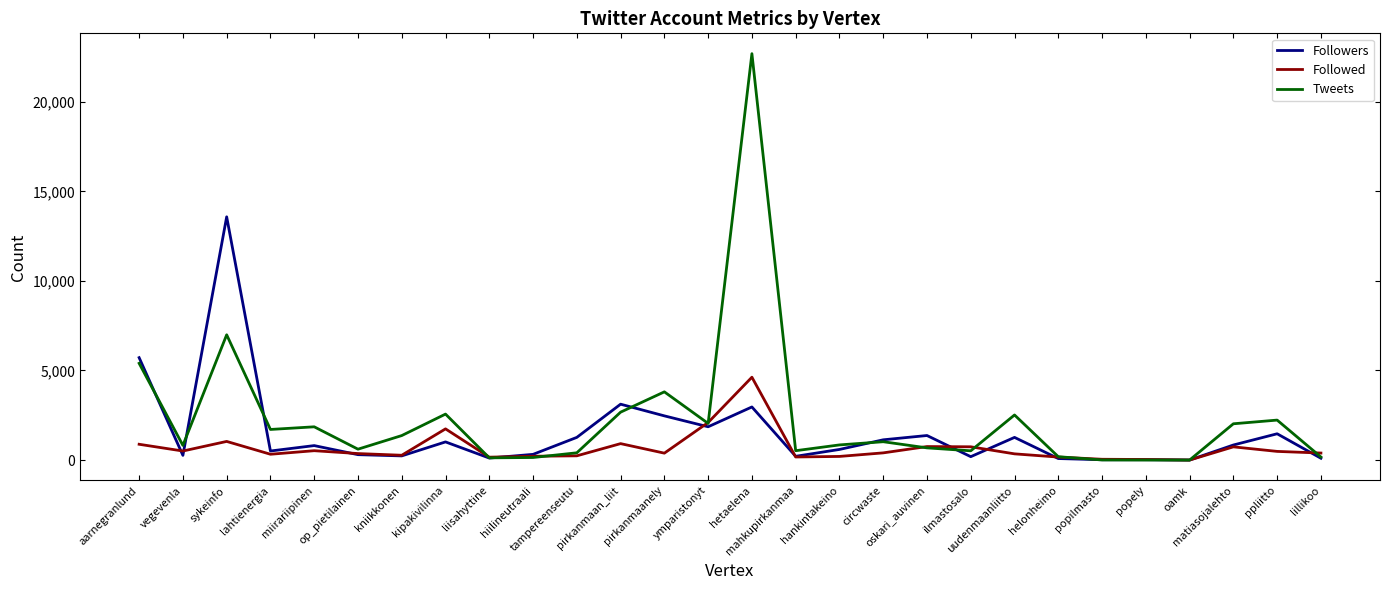

What is the sum of all Followers values?

41803